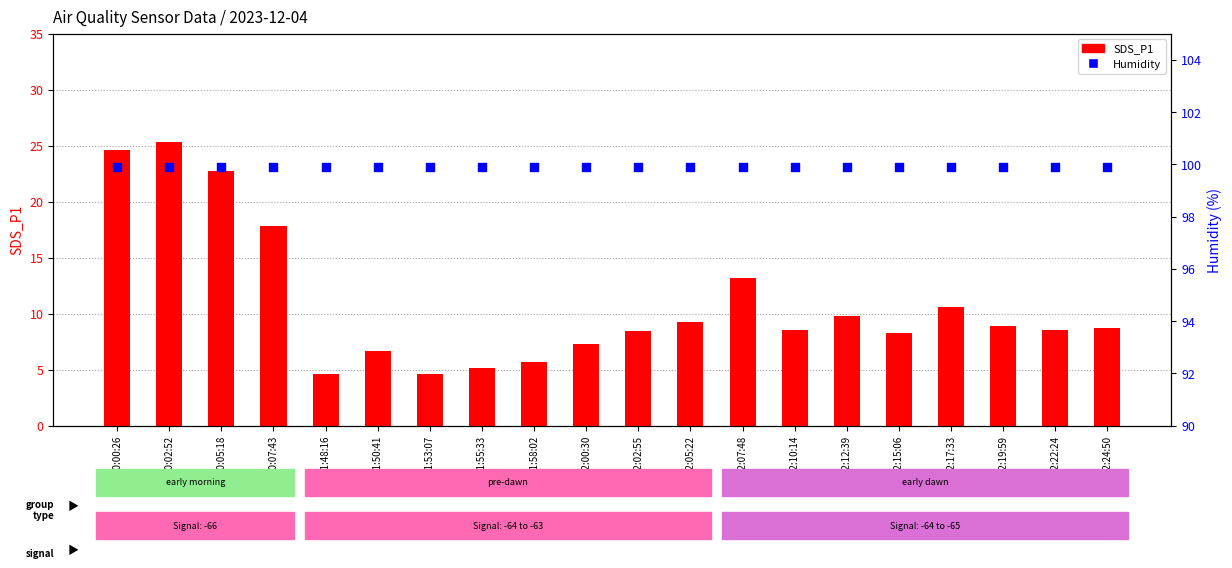

Which series reaches the maximum Y coordinate?

Humidity